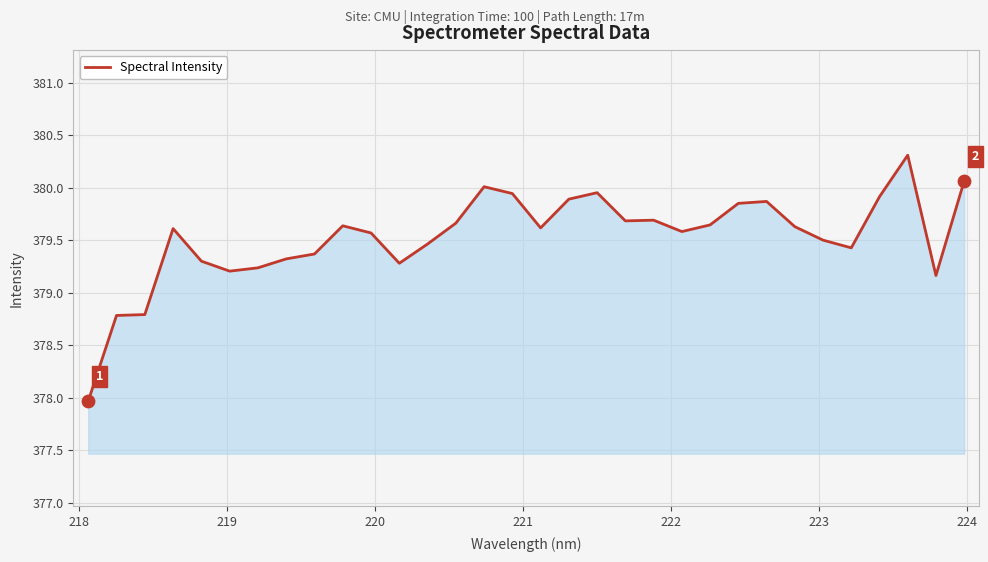

What is the maximum value shown in the chart?

380.3